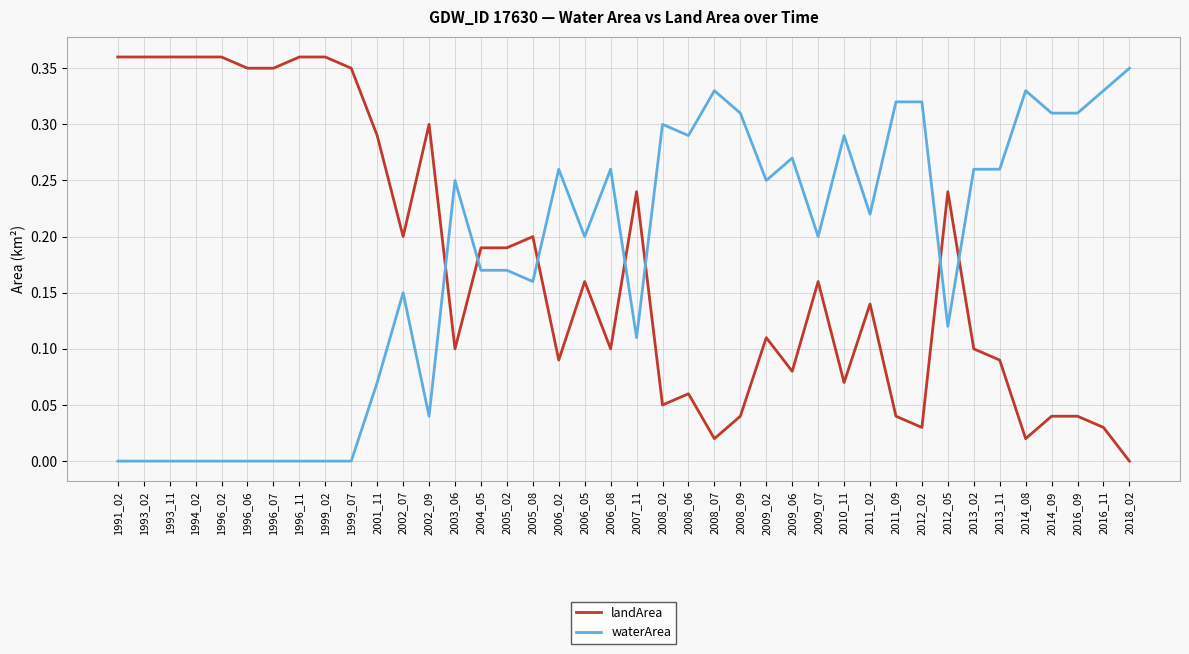

Is the value of waterArea at 1999_07 greater than the value of landArea at 2012_05?

No